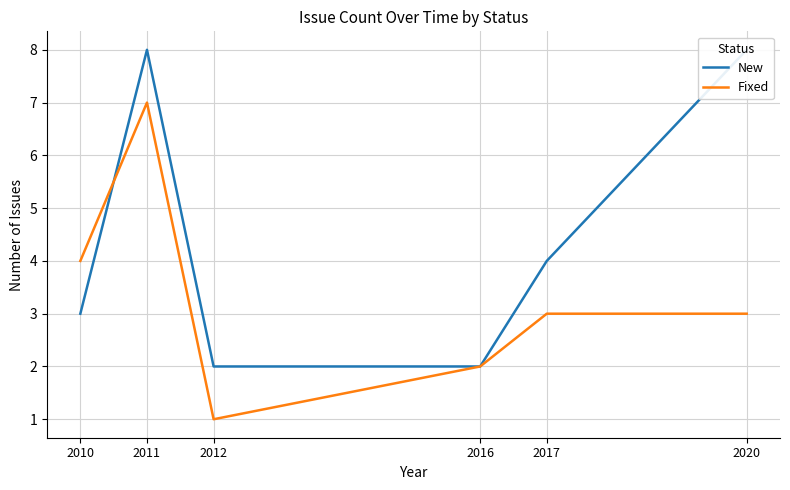

The Fixed series shows 1 at 2016. True or false?

False